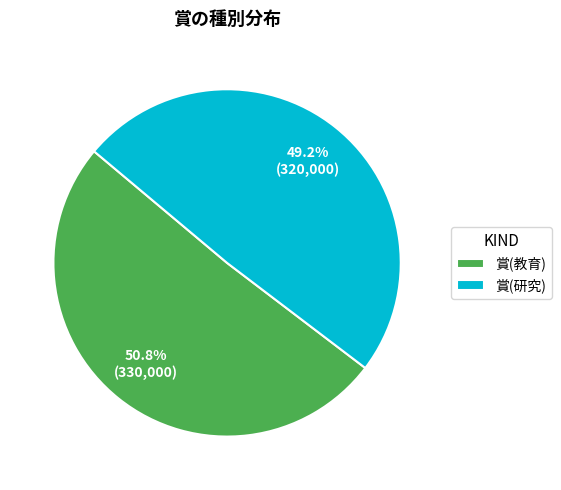

Does 賞(研究) account for over 50% of the chart?

No